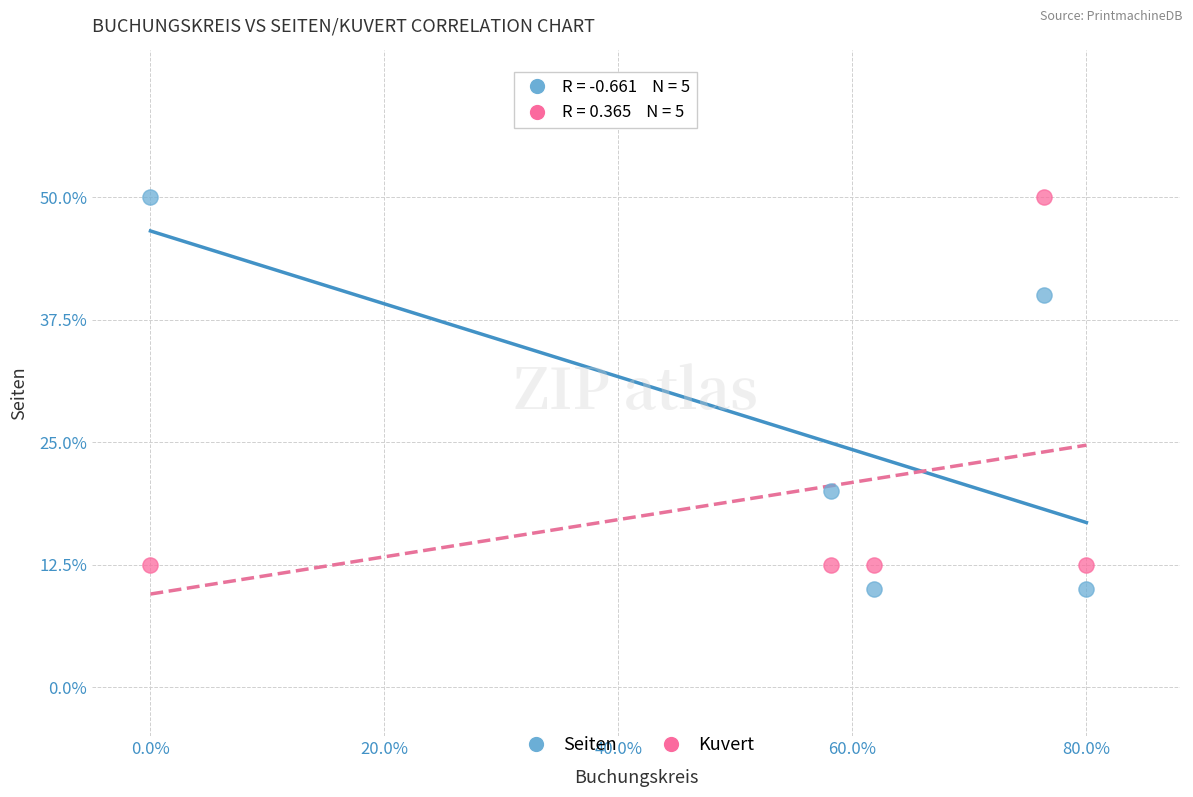

What are all the series names shown in the legend?

Seiten, Kuvert